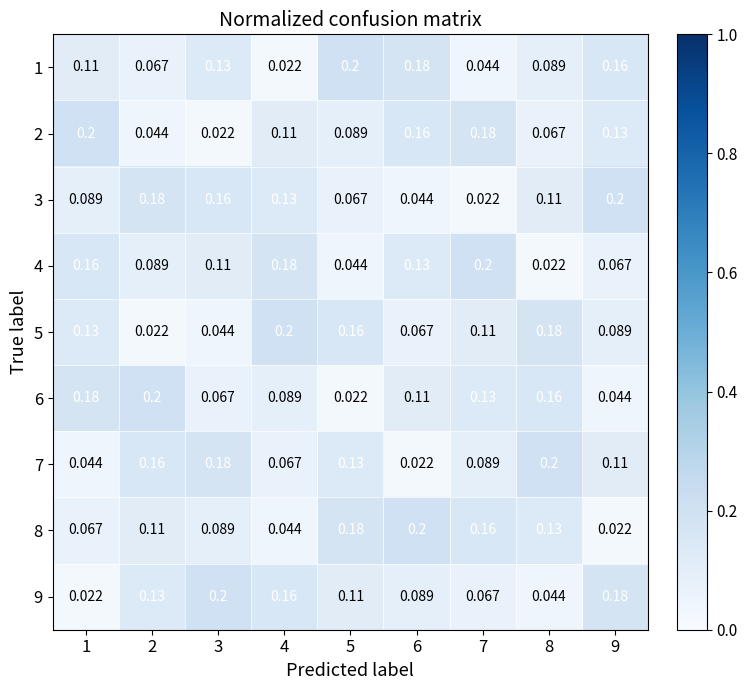

Is the value of 3 at 6 greater than the value of 2 at 6?

No